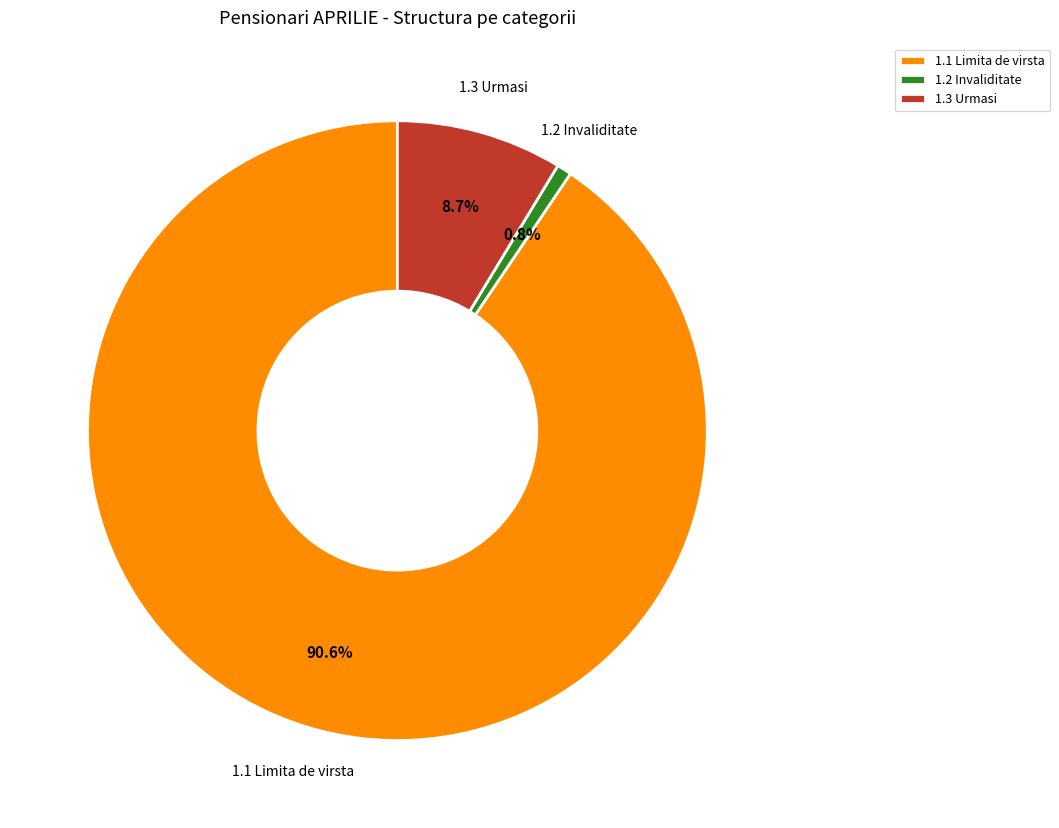

Is 1.1 Limita de virsta the majority of the pie?

Yes